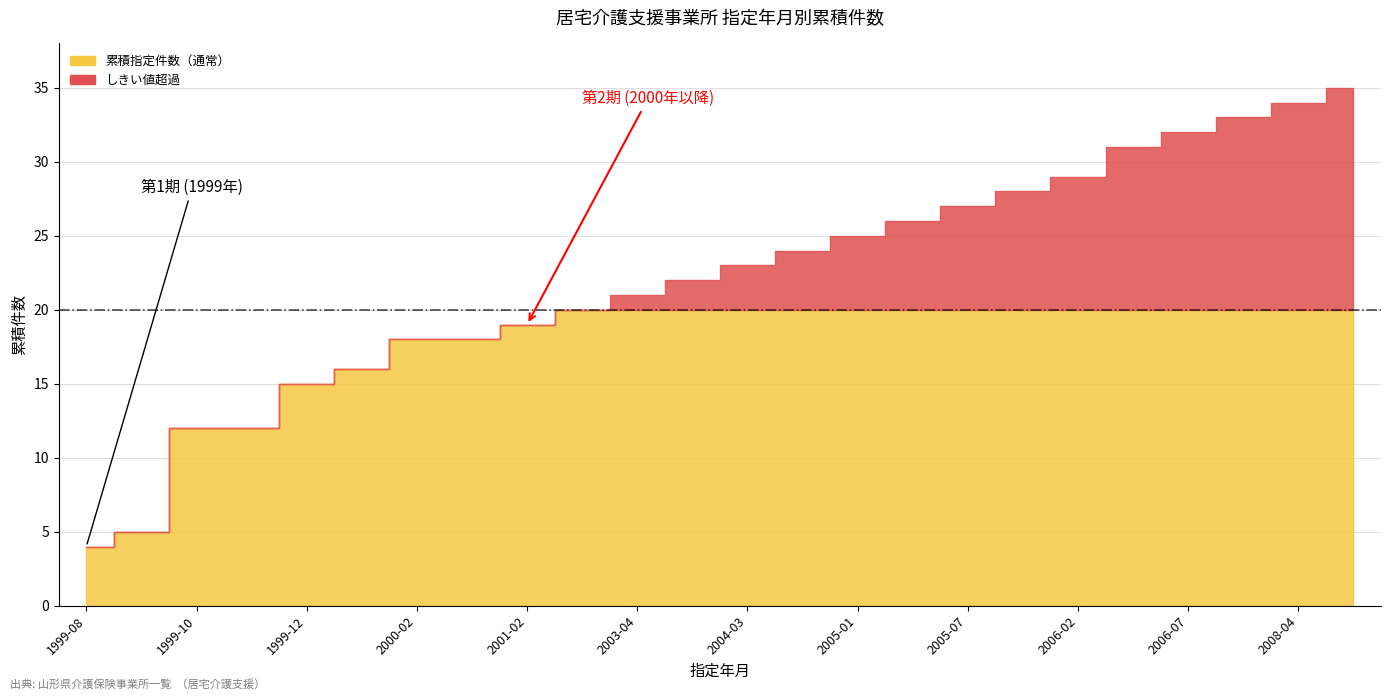

What is the greatest value displayed?

35